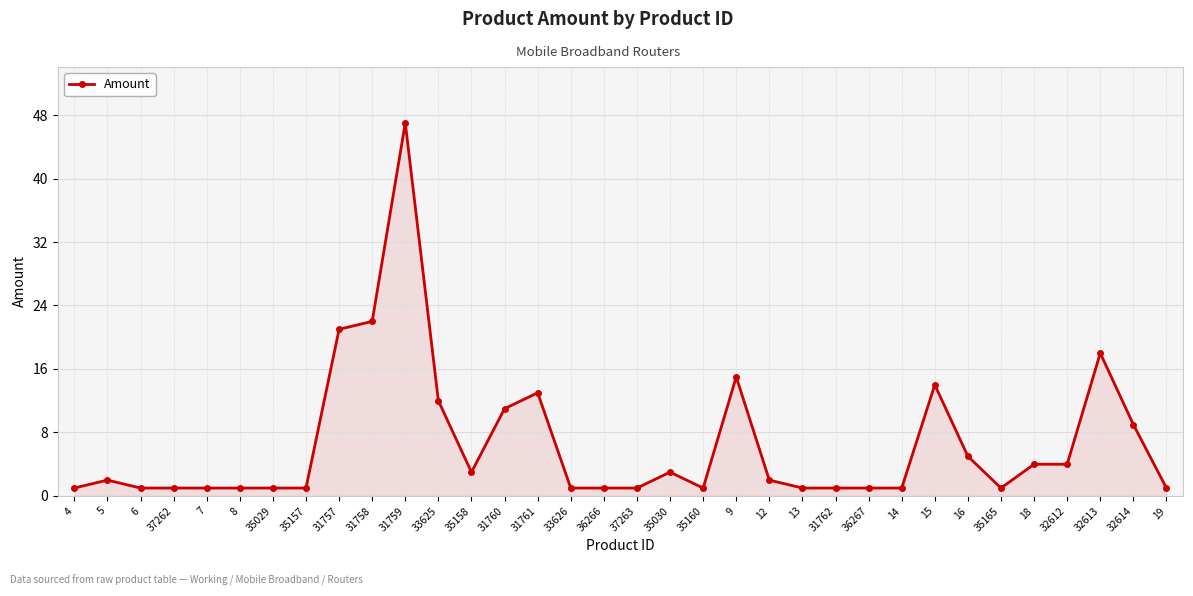

What is the change in value from 37263 to 32613?

+17